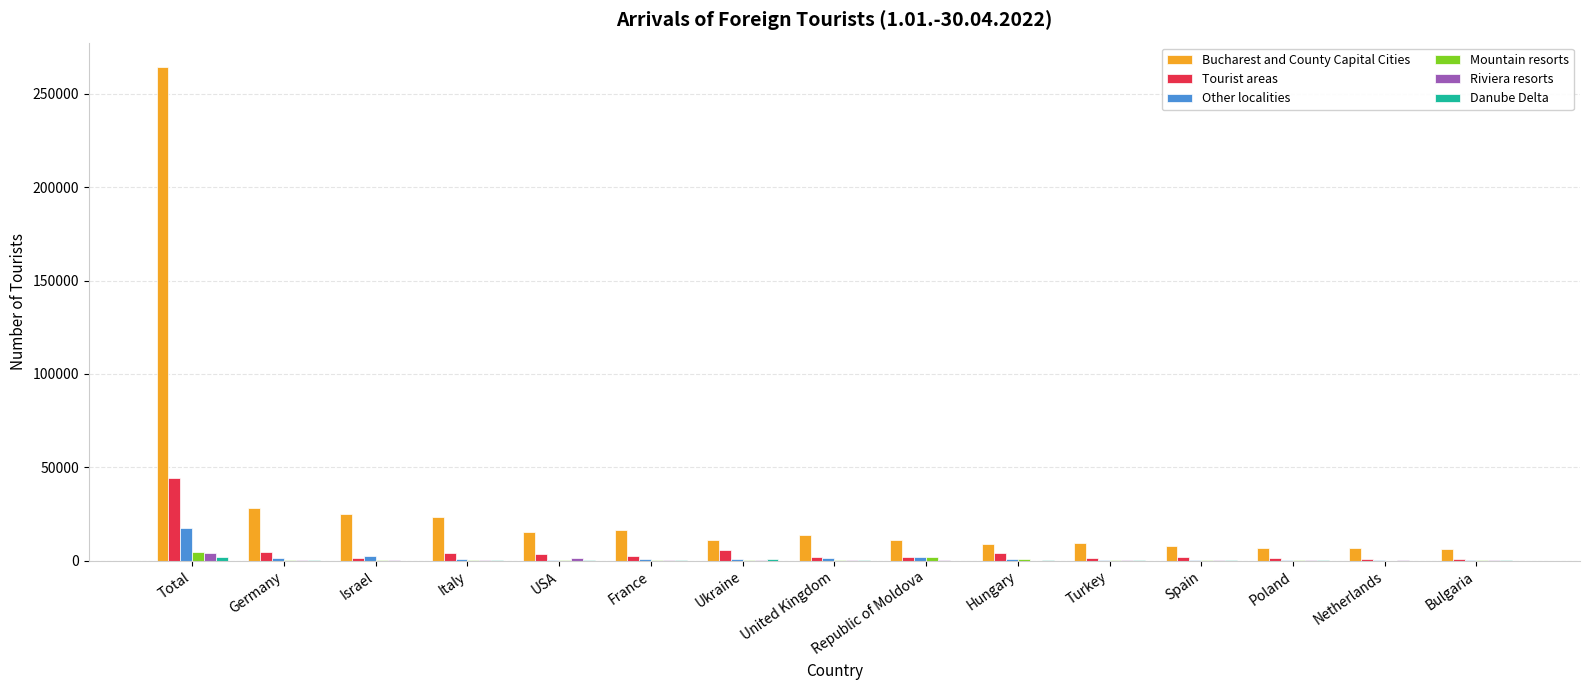

Which series has the largest total across all categories?

Bucharest and County Capital Cities